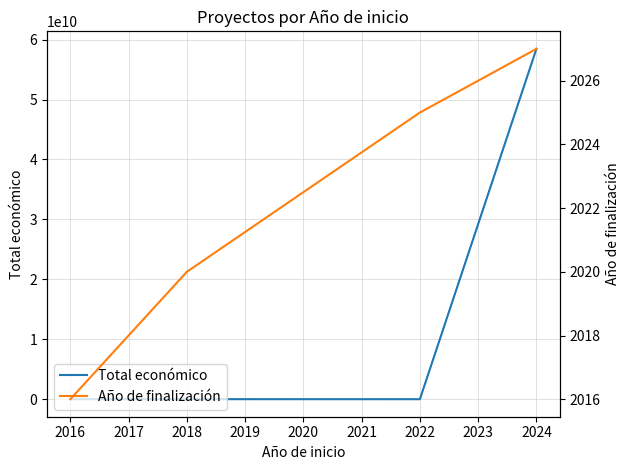

How many values in the Año de finalización series exceed 2025?

1